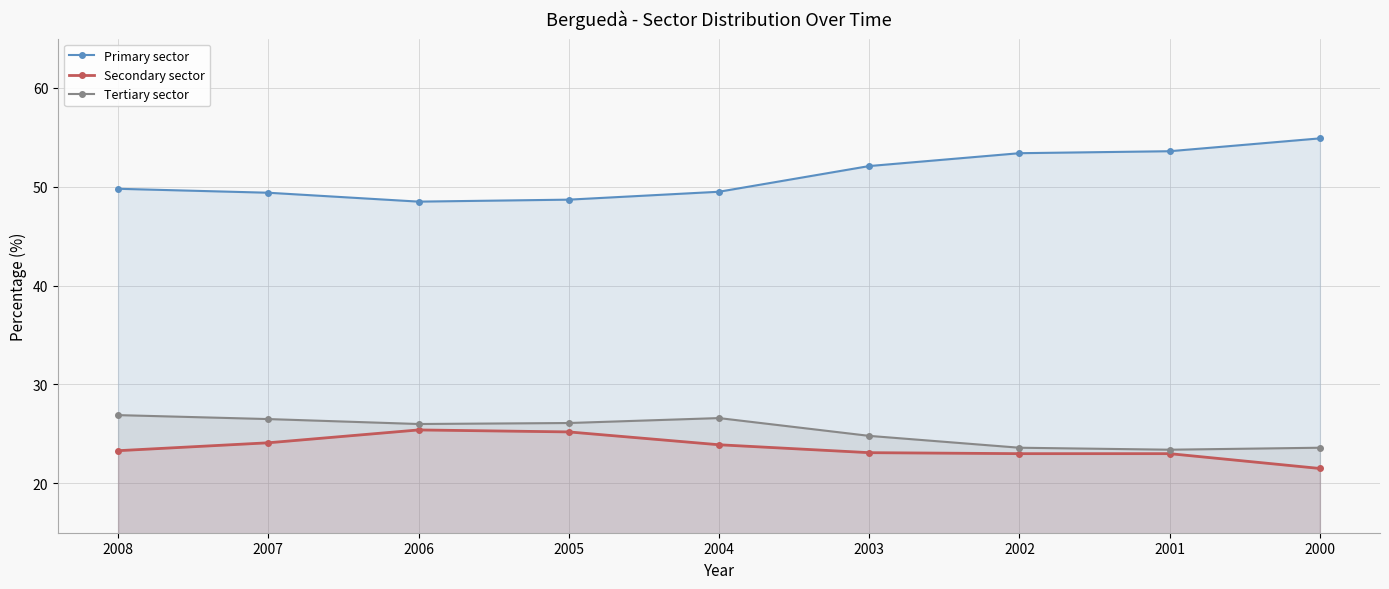

How many data points does each series have?

9